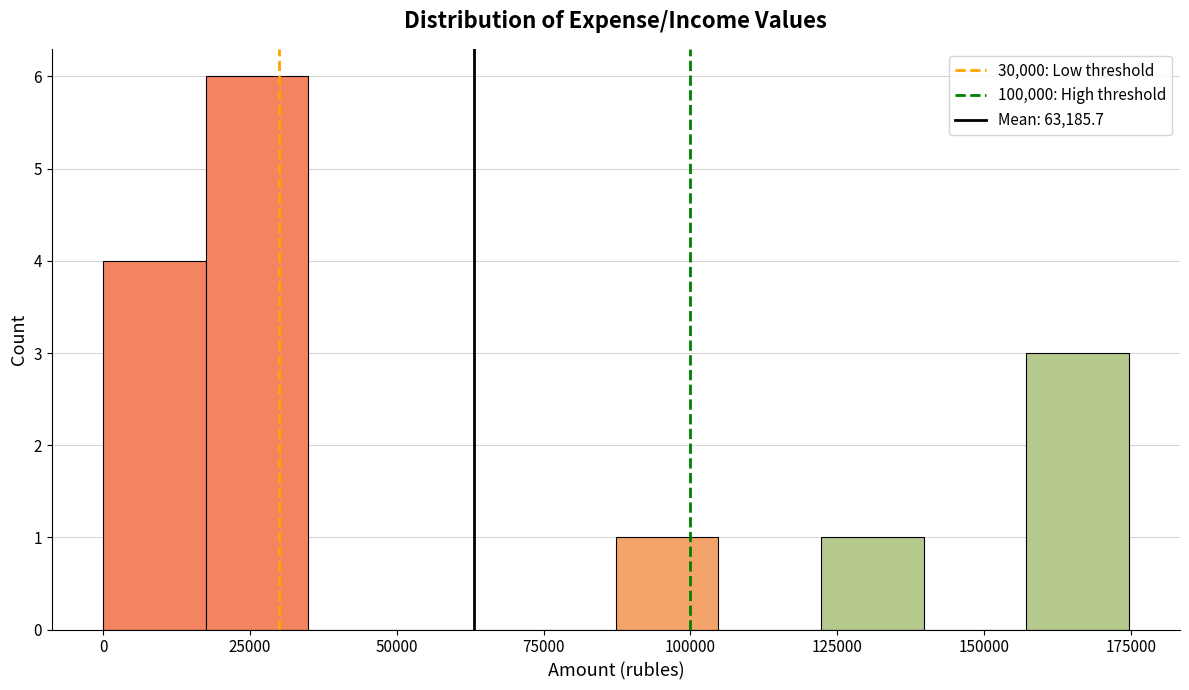

Read against the x-axis, roughly where is the centre of the tallest bar?

25000